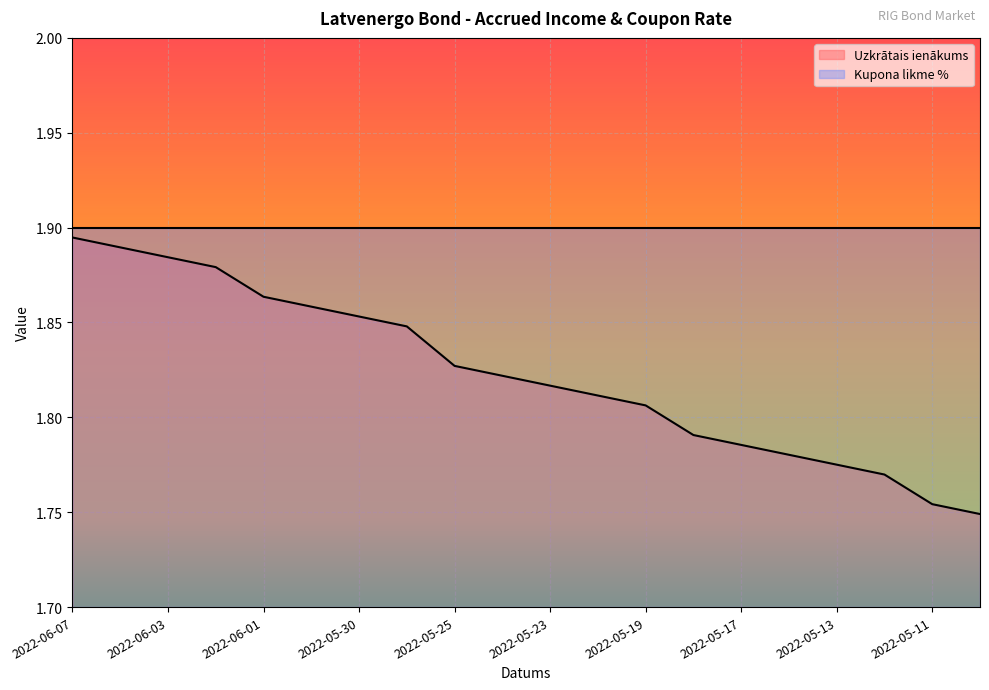

How many values are between 1 and 2?

20